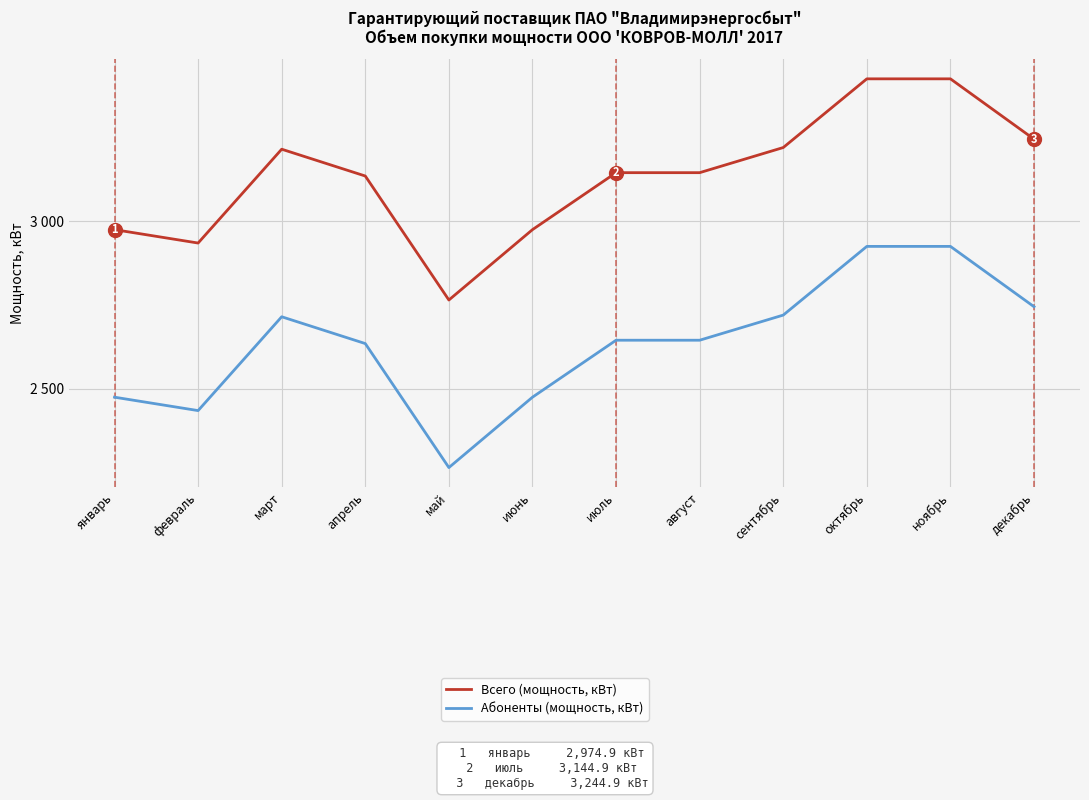

True or false: Абоненты (мощность, кВт) and Всего (мощность, кВт) intersect in this chart.

False